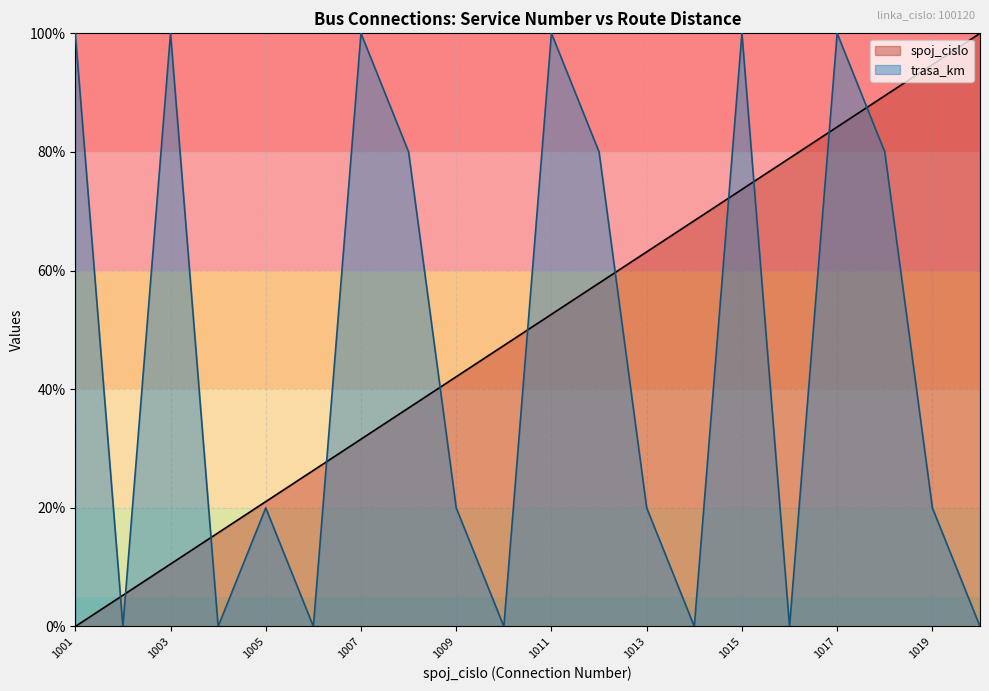

Where do trasa_km and spoj_cislo first cross each other?

1001 and 1002